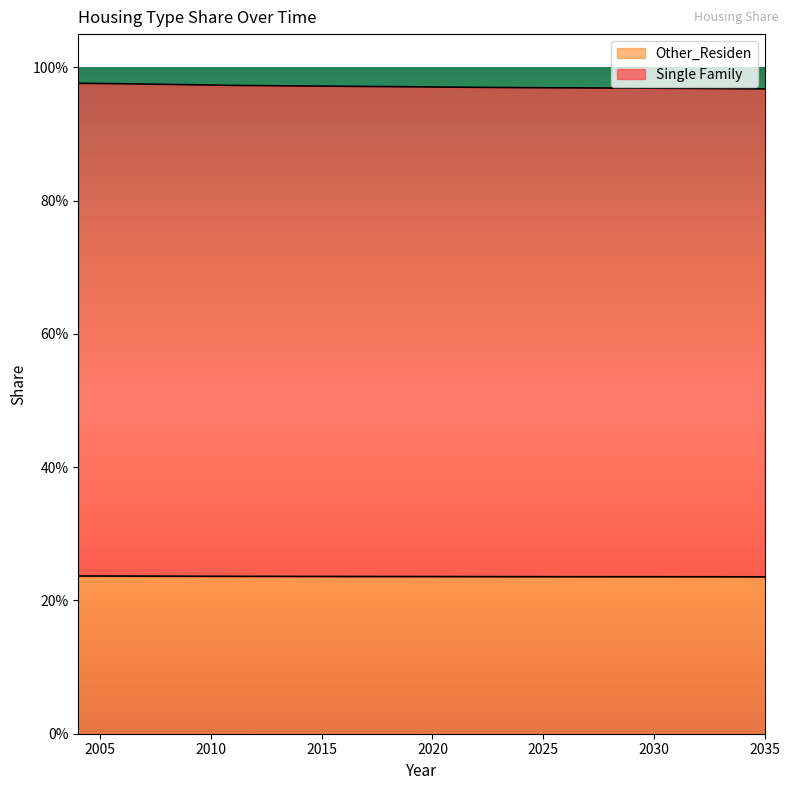

True or false: Single Family has a value of 0.3 at 2005.

False